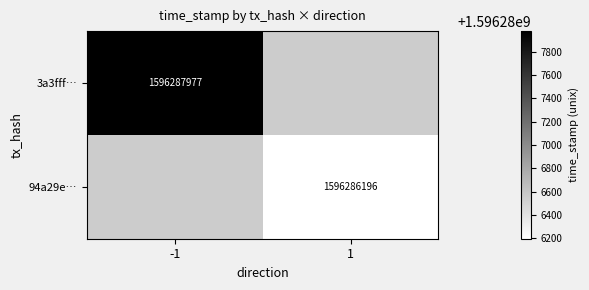

Is the value of 3a3fff… at -1 greater than the value of 94a29e… at 1?

Yes